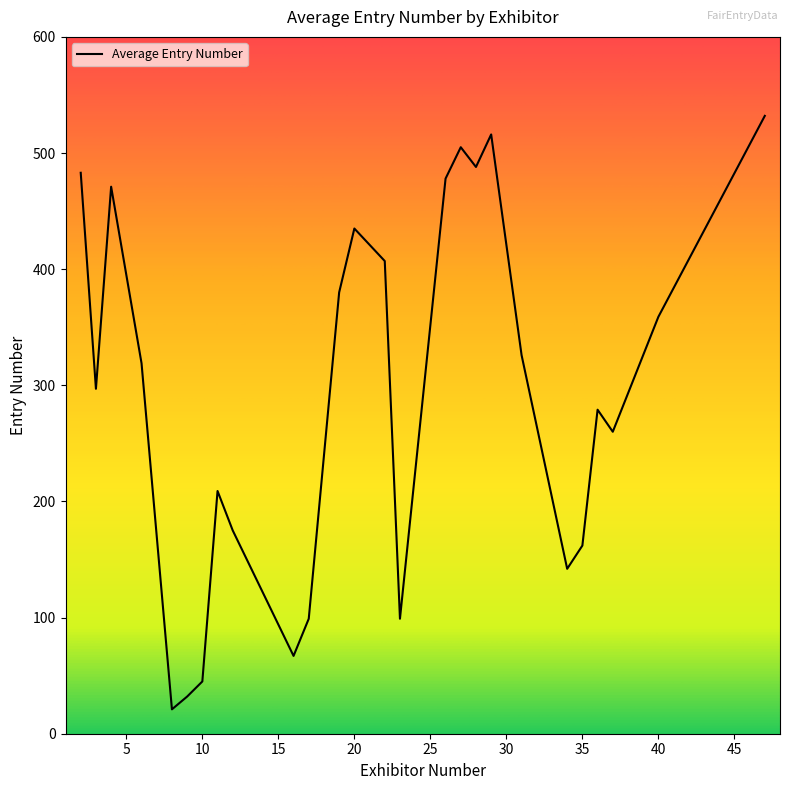

How many distinct data groups are displayed?

1